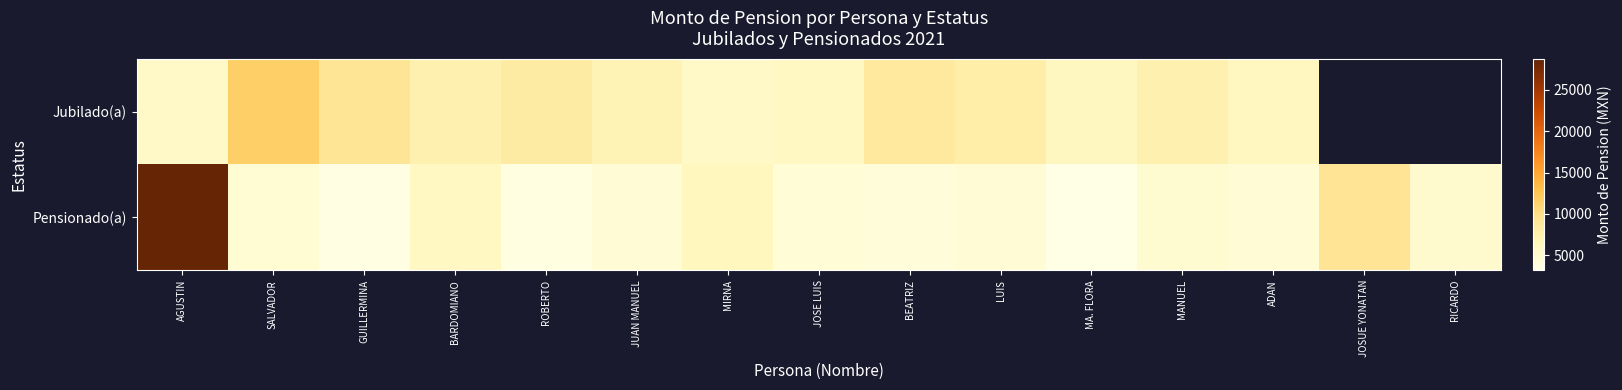

Count the number of categories in the chart.

15